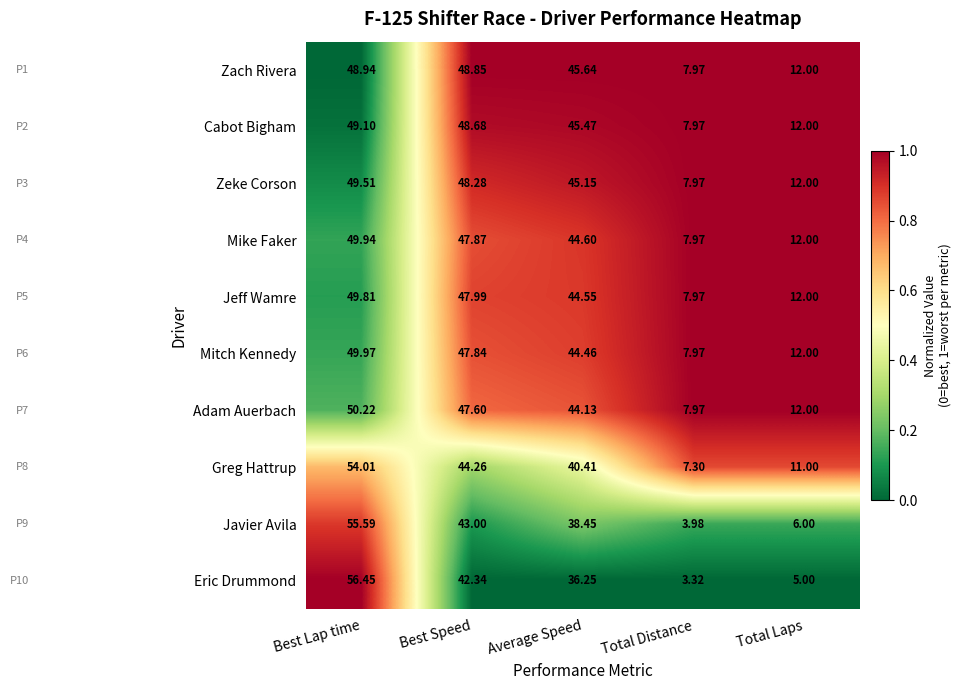

What is the difference between the highest and lowest values at Average Speed?

9.4